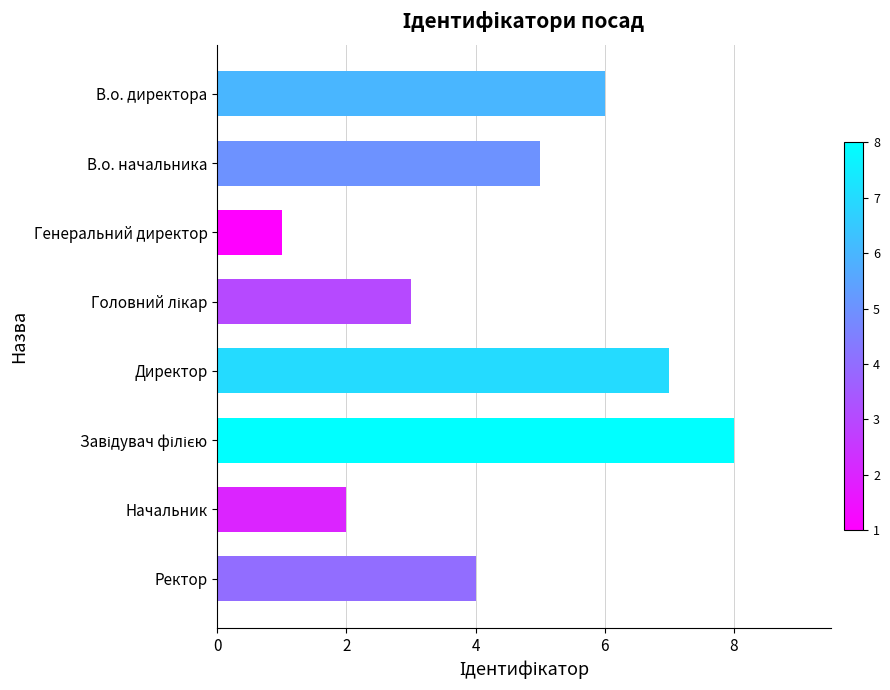

What is the minimum value shown in the chart?

1